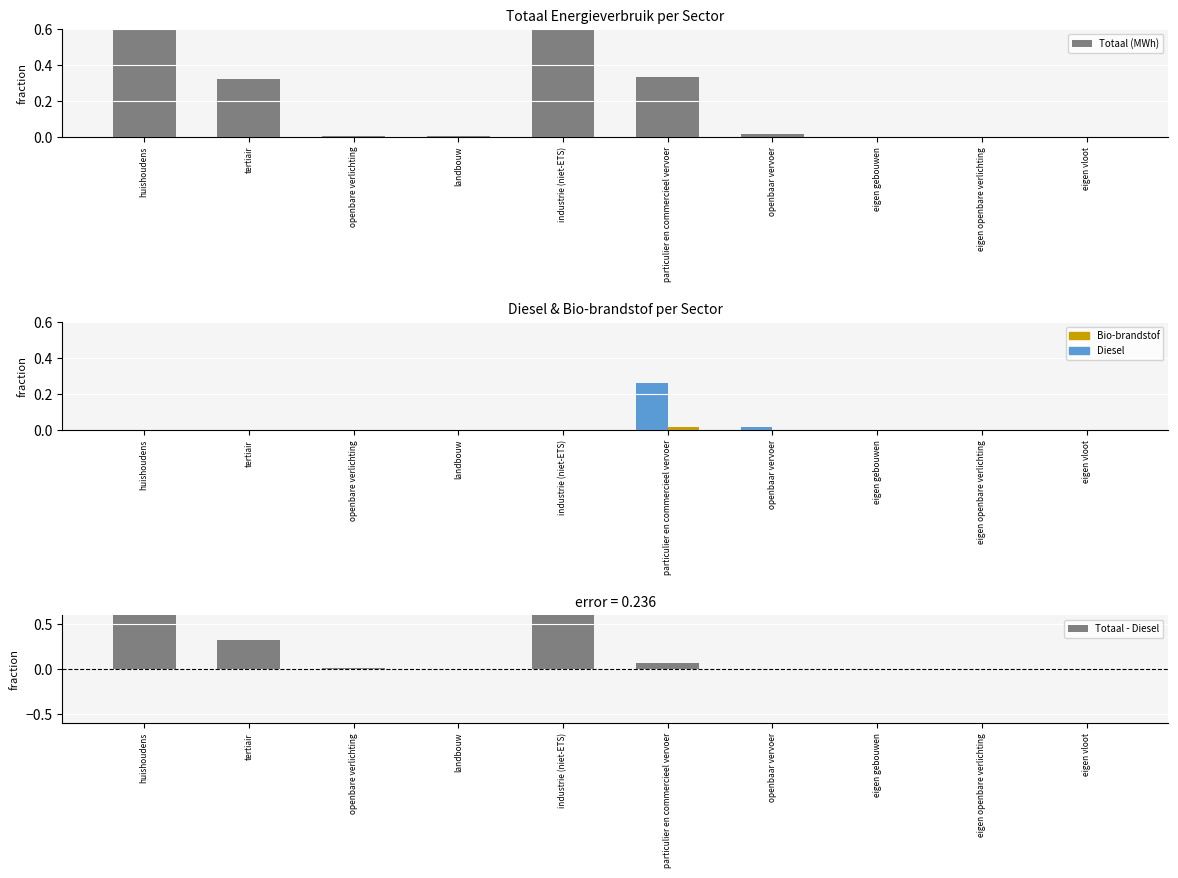

Which series has the largest range (max minus min)?

Totaal (MWh)